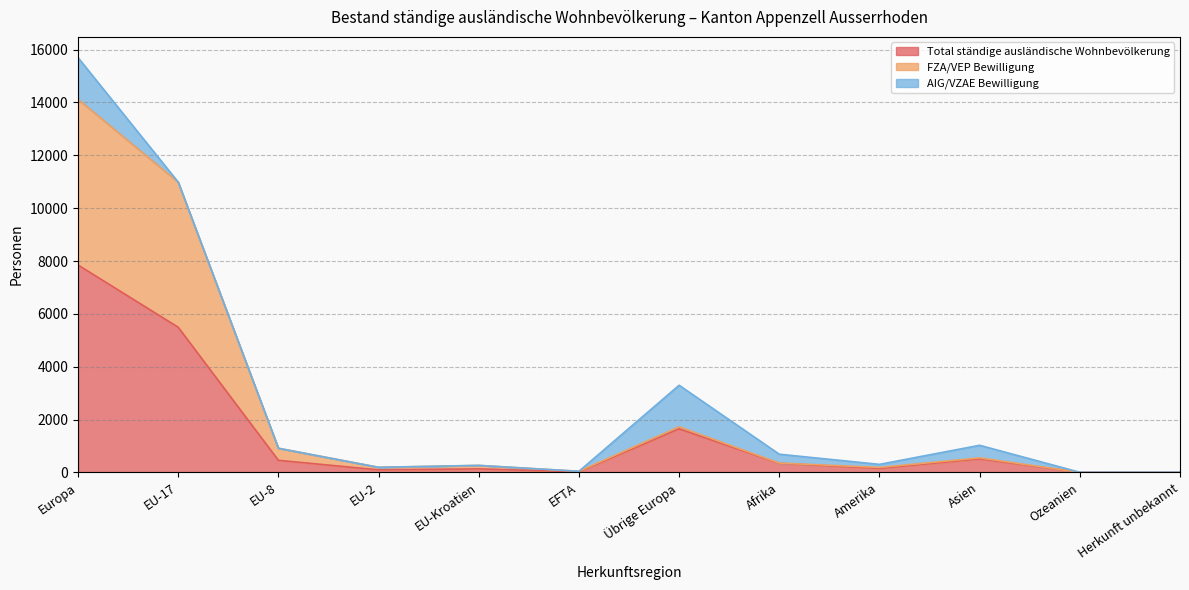

What is the value of the FZA/VEP Bewilligung point at the 5th from the left?

262